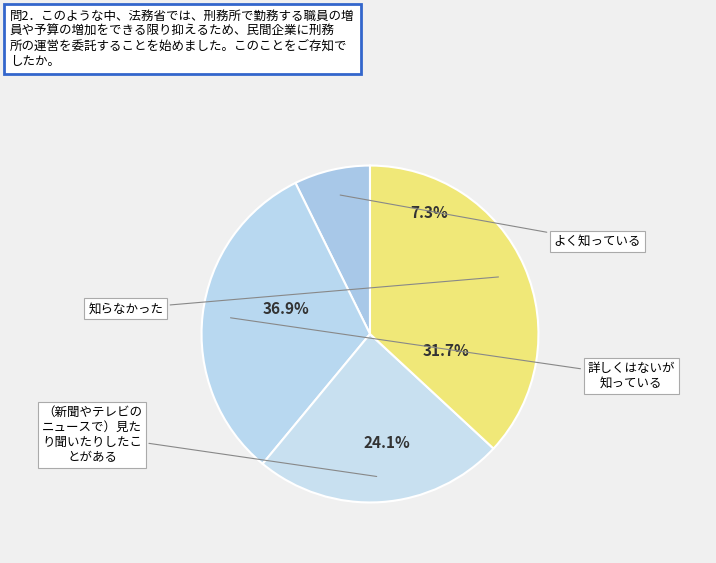

Count the number of slices in the pie.

4